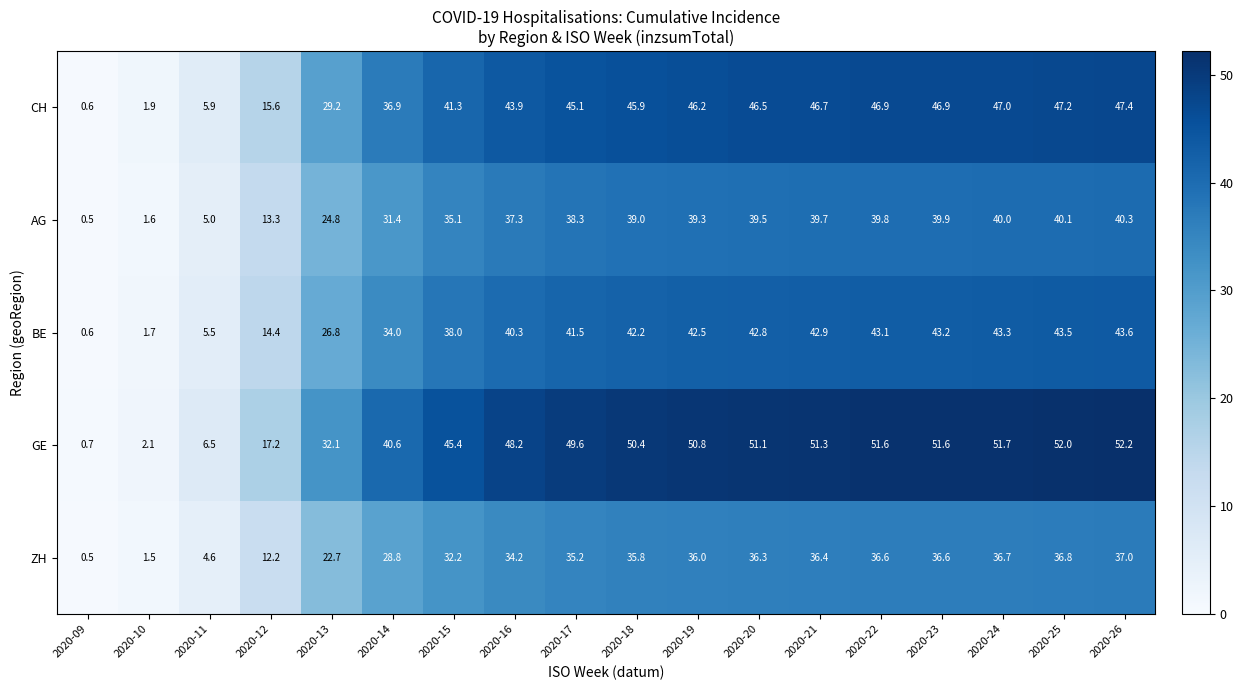

True or false: CH has a value of 55.4 at 2020-14.

False